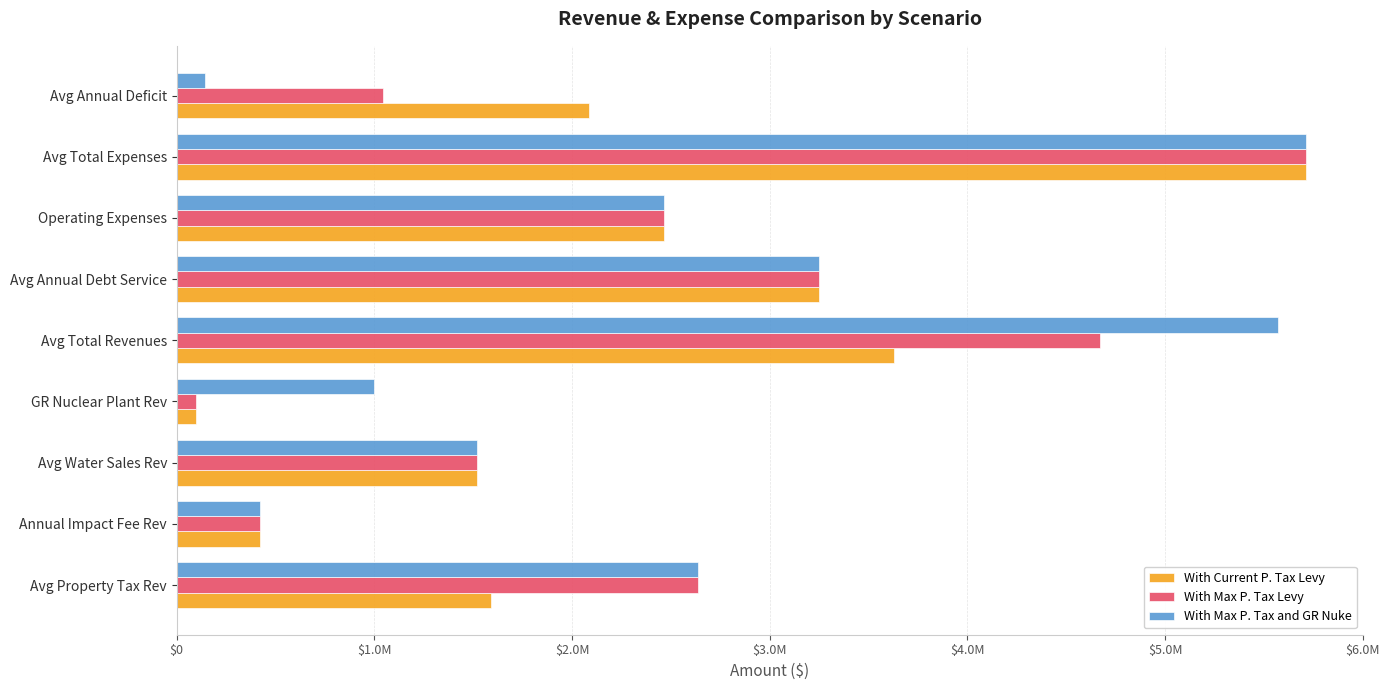

At which category is the sum across all series the highest?

Avg Total Expenses